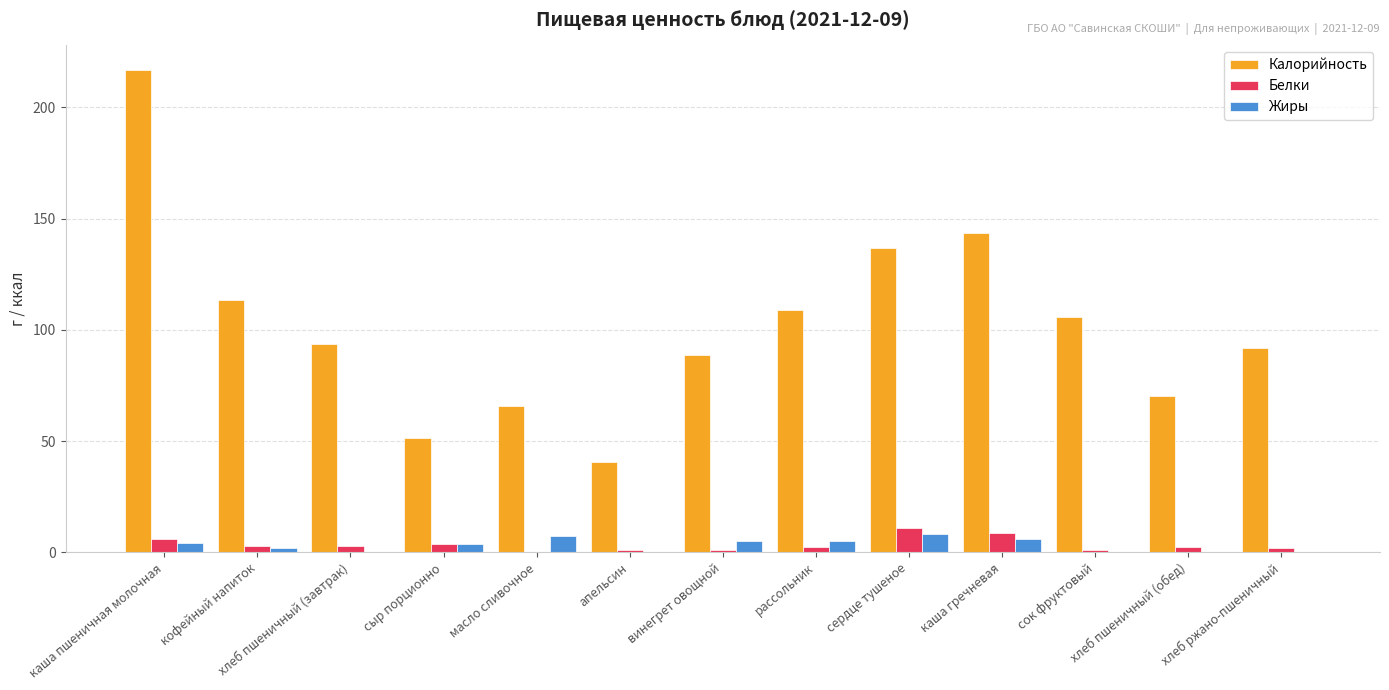

At which label does Белки reach its peak?

сердце тушеное